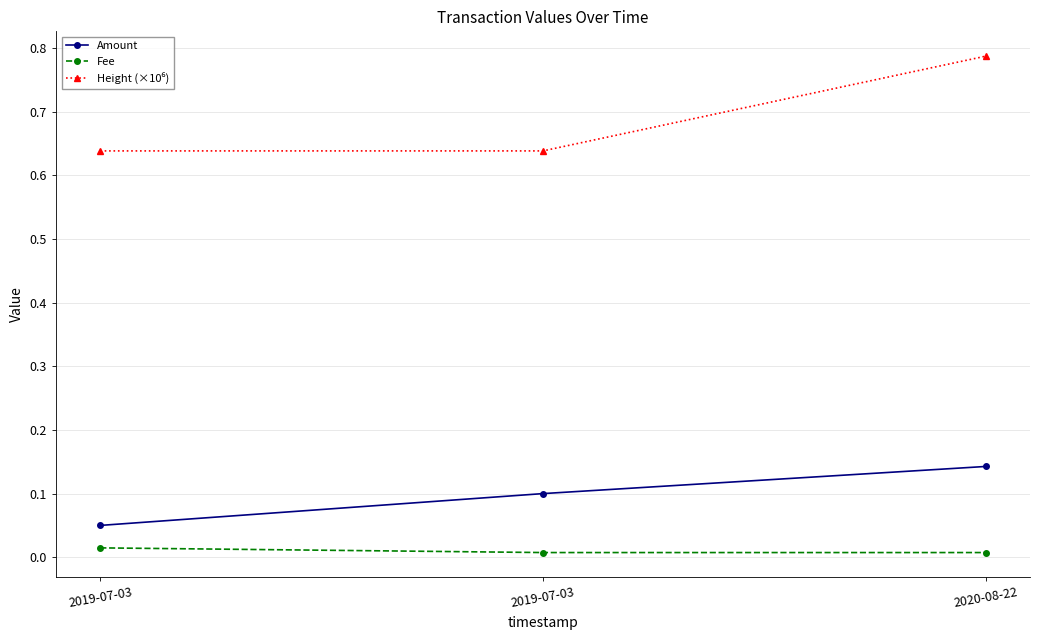

How many lines are shown in the chart?

3